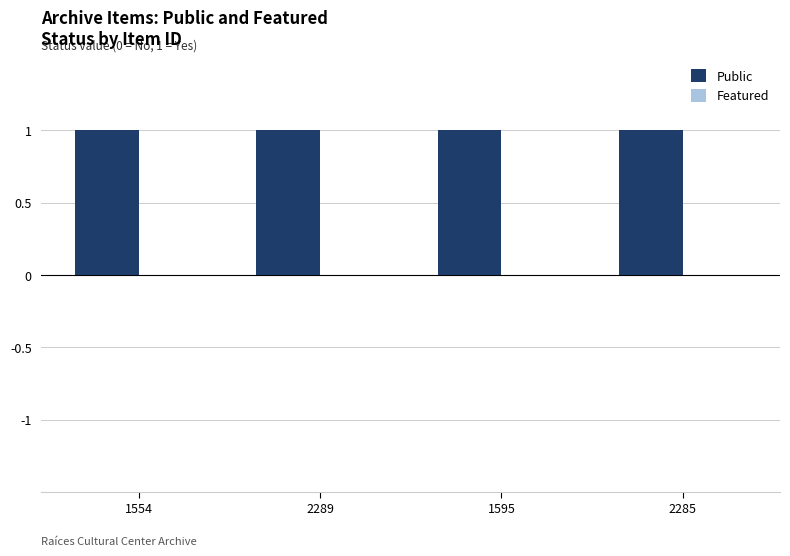

List the labels in order of Public value, largest first.

1554, 2289, 1595, 2285